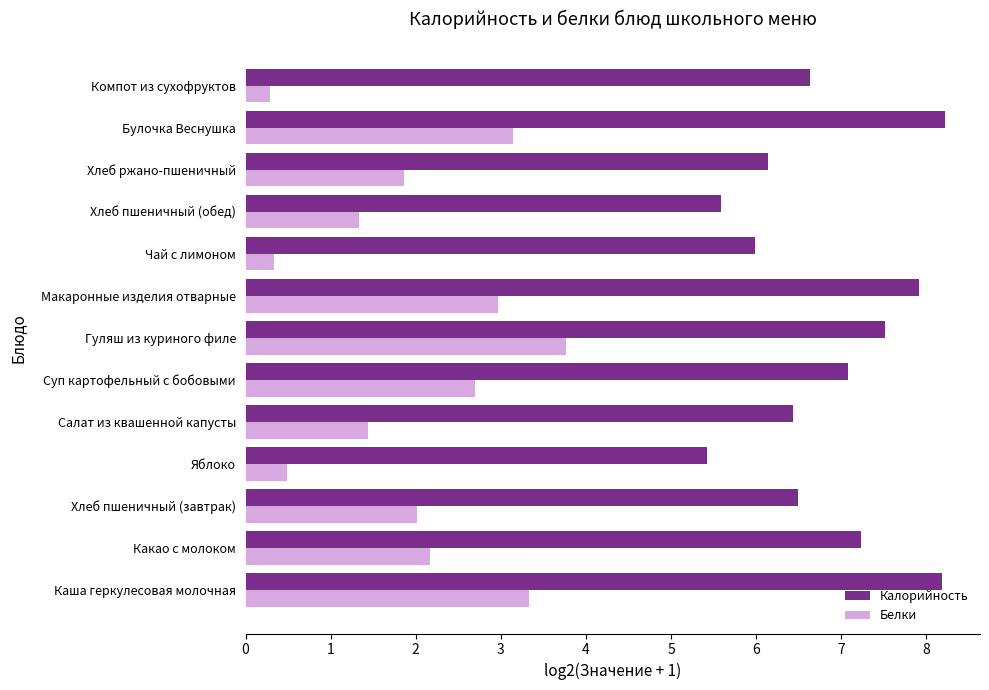

Which series changed the most between Какао с молоком and Компот из сухофруктов?

Белки